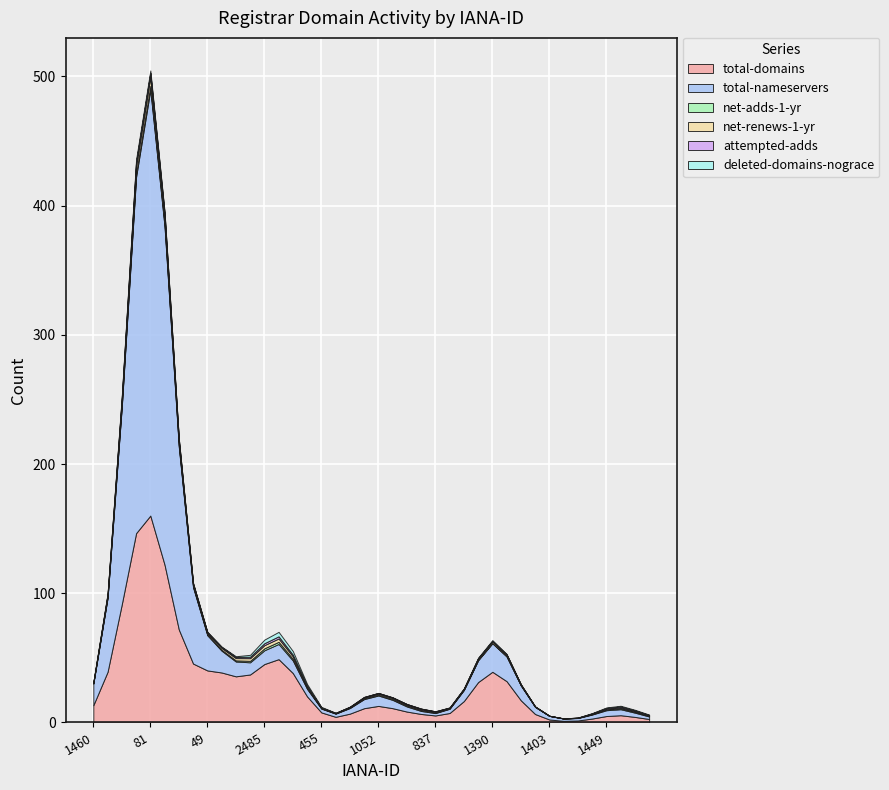

At which label does total-domains reach its peak?

81